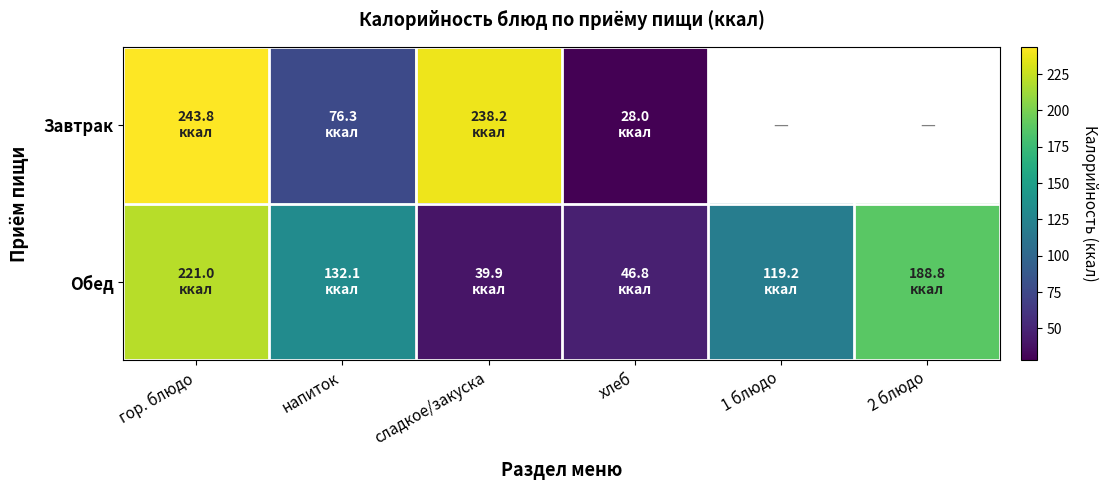

At which label does Обед reach its peak?

гор. блюдо